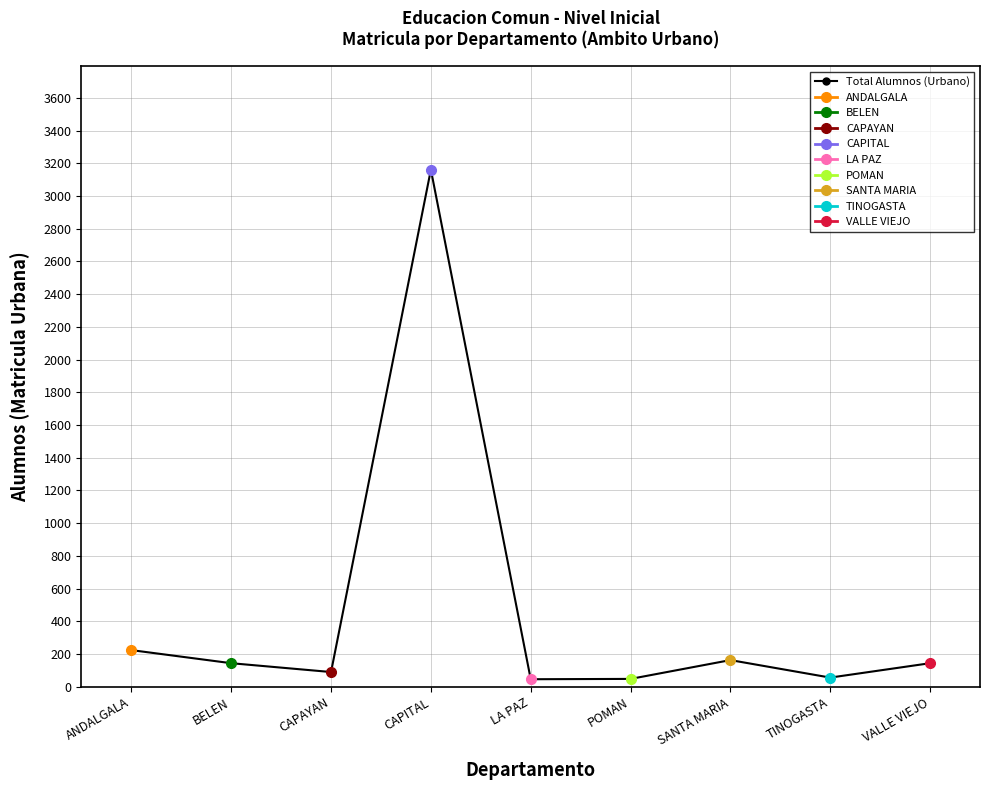

True or false: the data shows 365 at ANDALGALA.

False